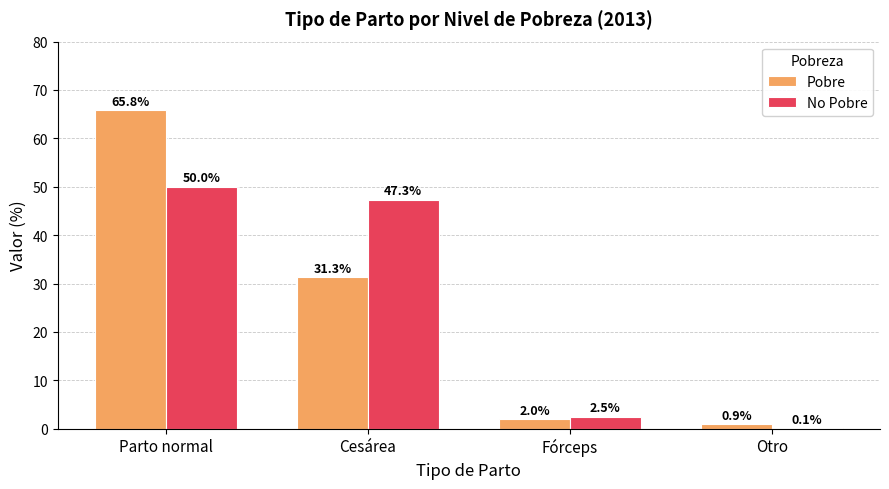

Which category has the highest value across all series?

Parto normal